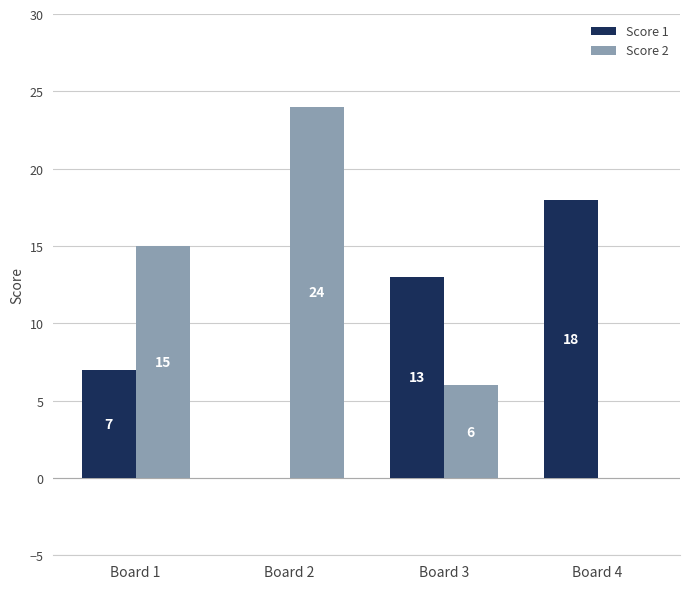

Reading left to right, extract all data points from this chart.

Score 1: 7	0	13	18
Score 2: 15	24	6	0